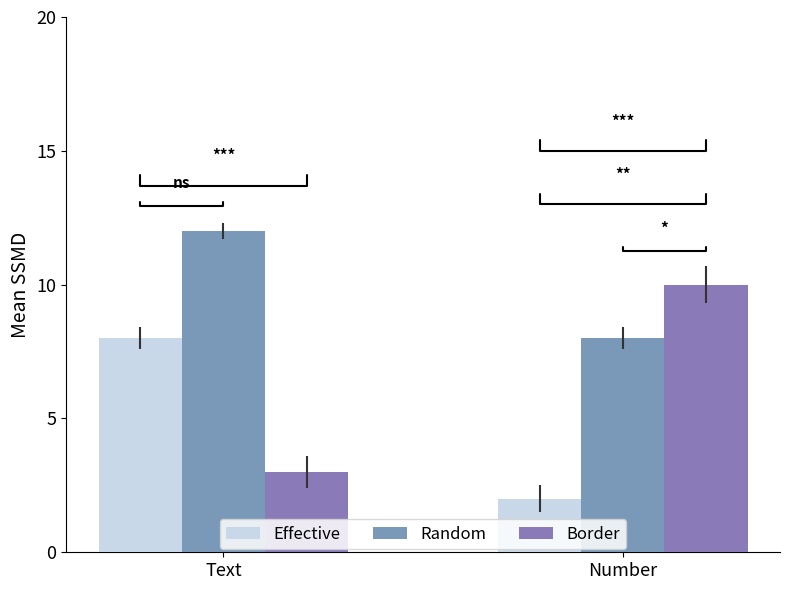

Reading left to right, what are all the values shown in this chart?

Effective: 8	2
Random: 12	8
Border: 3	10